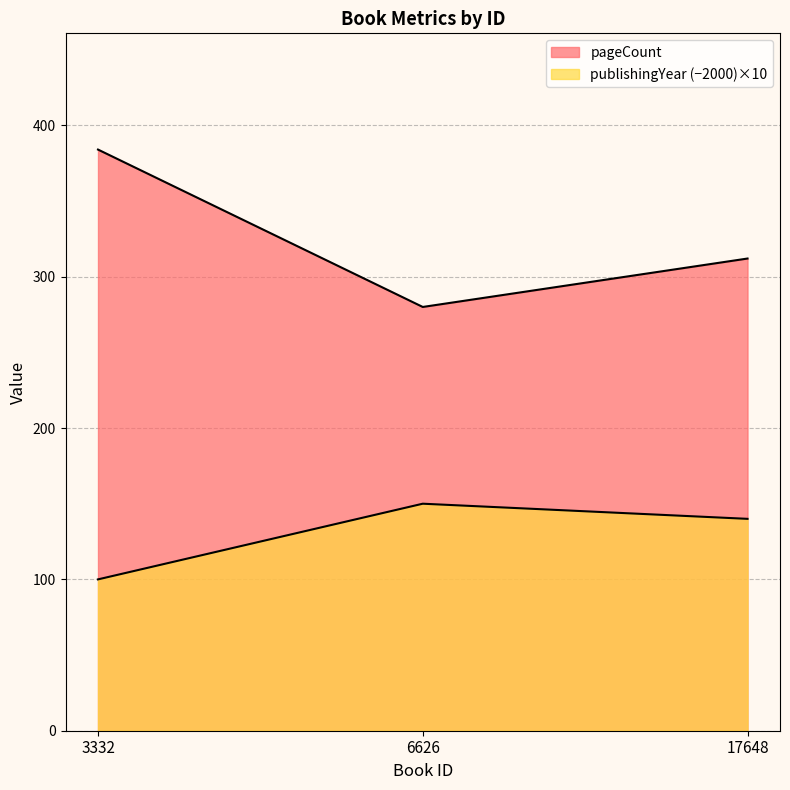

Which has a higher value, 3332 or 17648?

3332